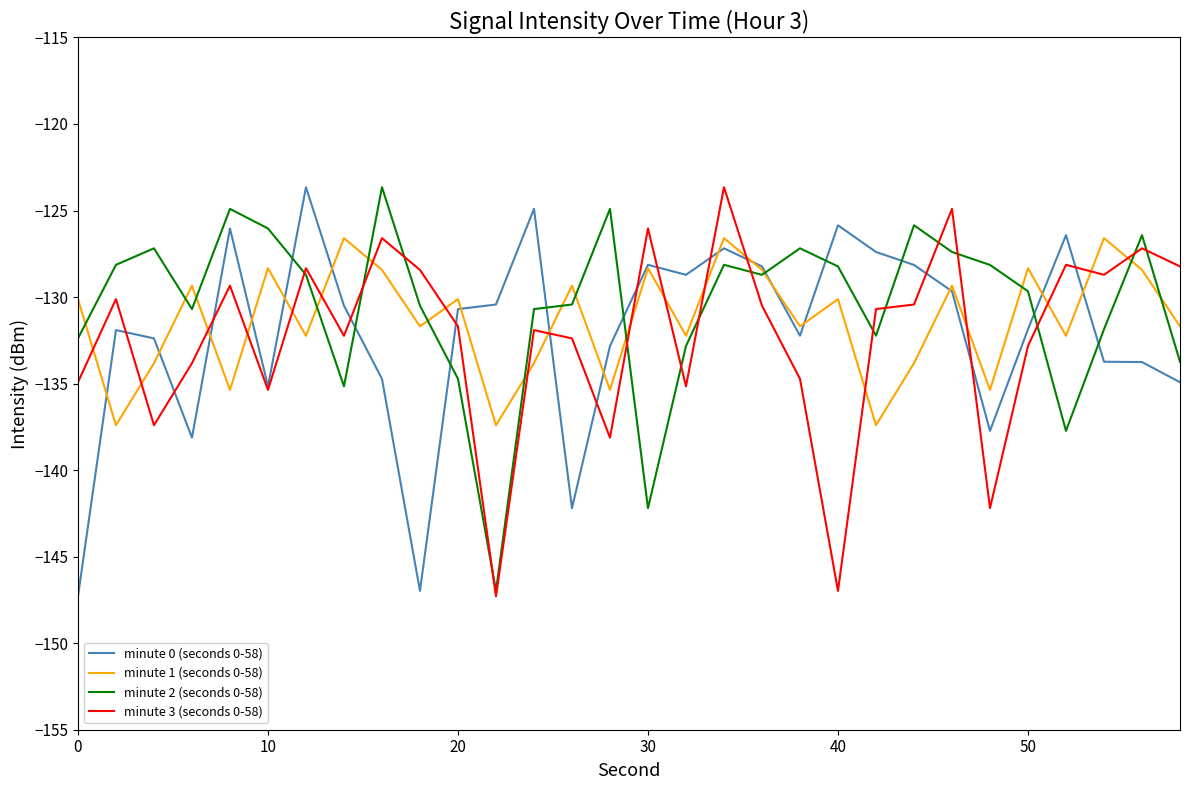

What is the maximum value for minute 3 (seconds 0-58)?

-123.7